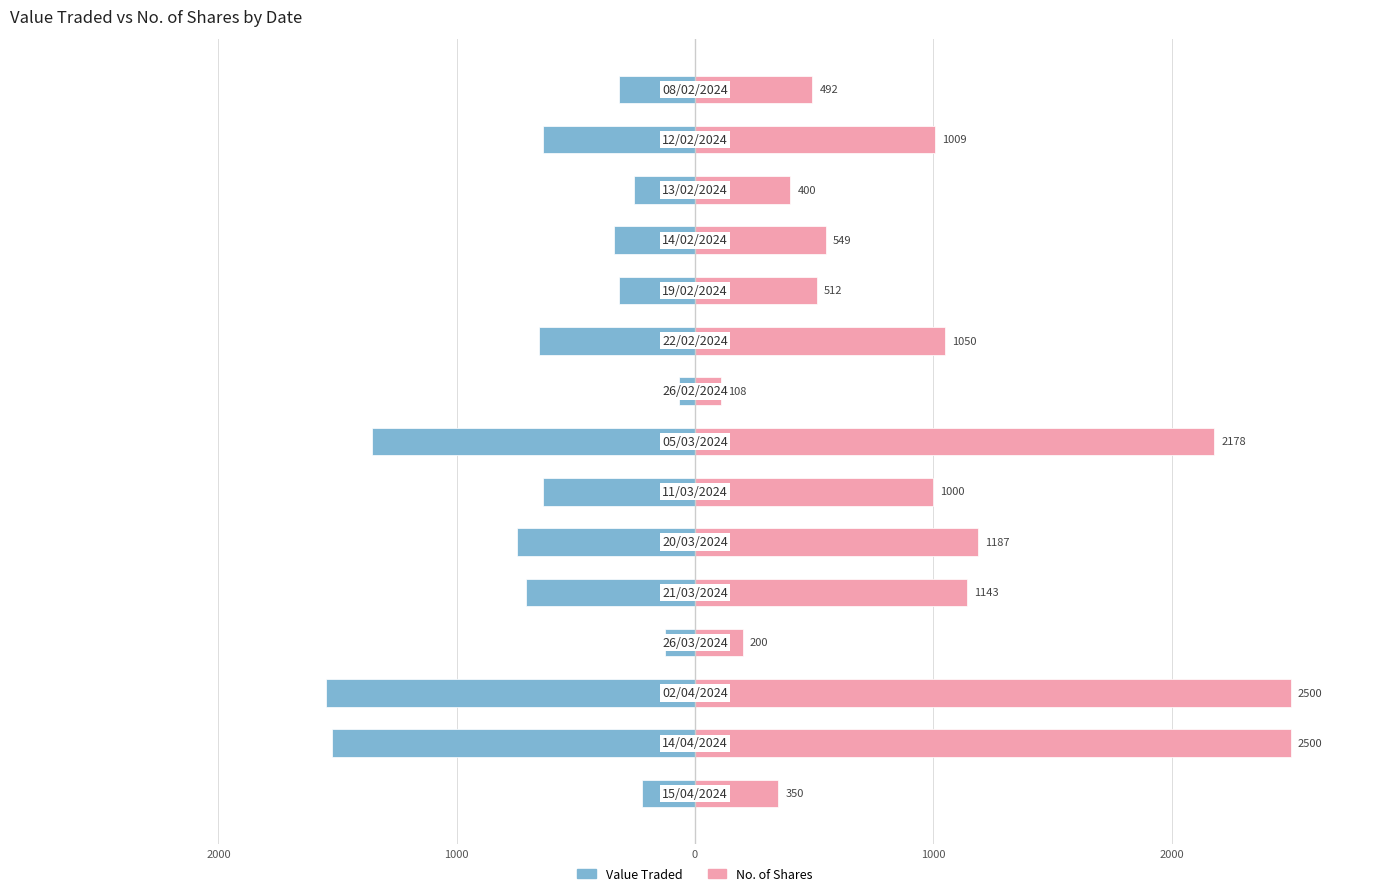

What is the highest value of the No. of Shares series?

2500